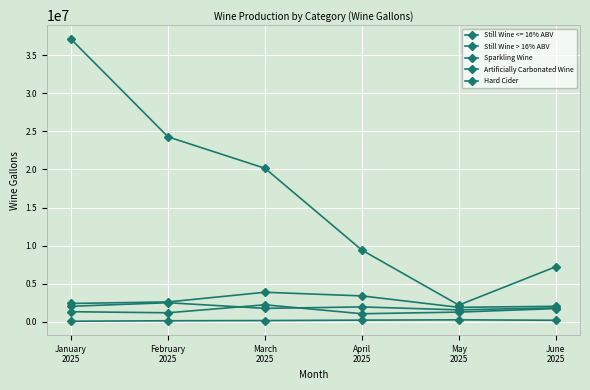

How many data points does each series have?

6